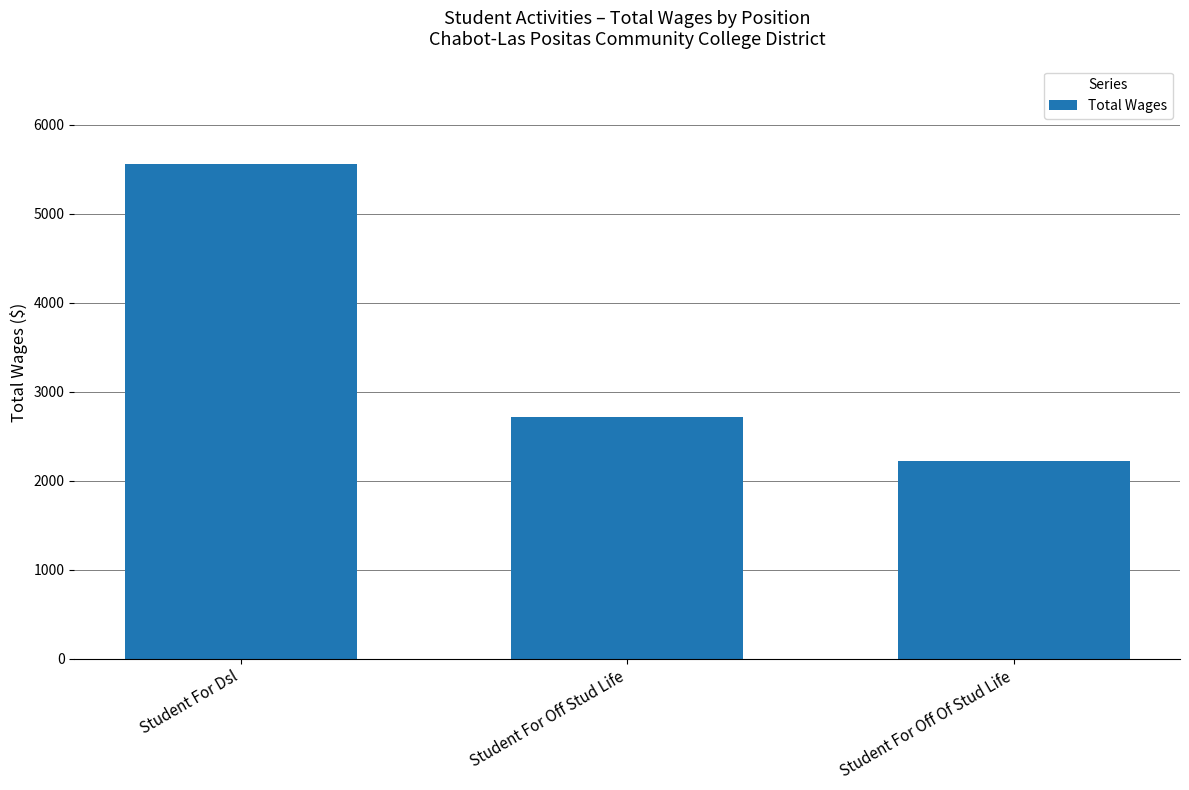

Are the bars horizontal?

No